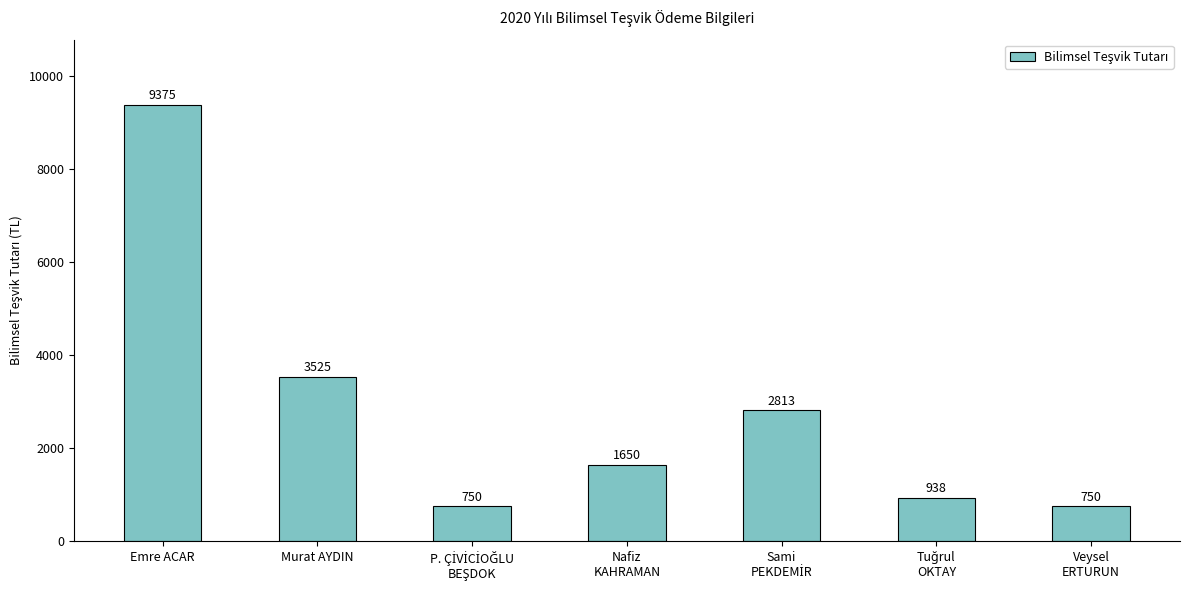

Reading left to right, transcribe all the data shown in this chart.

9375	3525	750	1650	2813	938	750